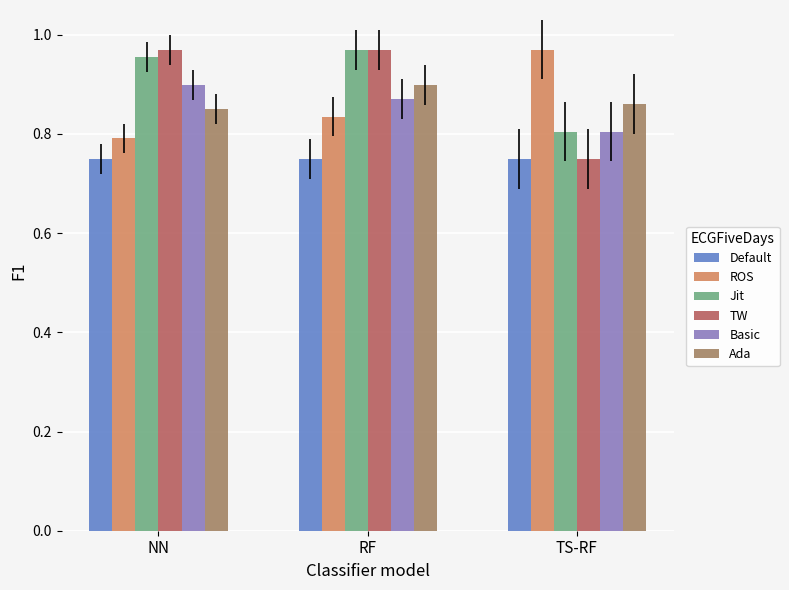

What is the difference between the highest and lowest values at TS-RF?

0.2